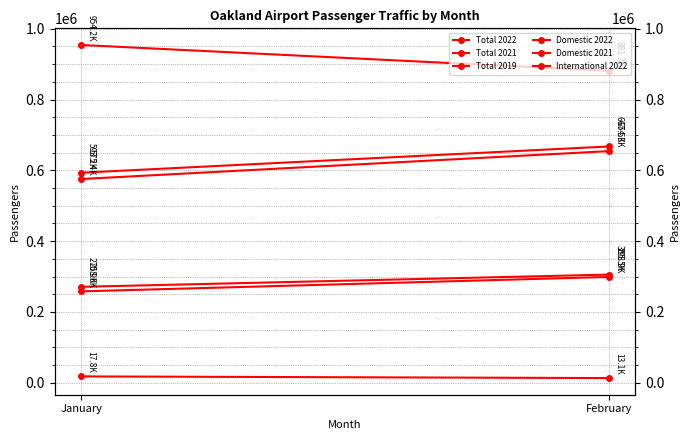

What is the sum of the Total 2022 values at January and February?

1260723